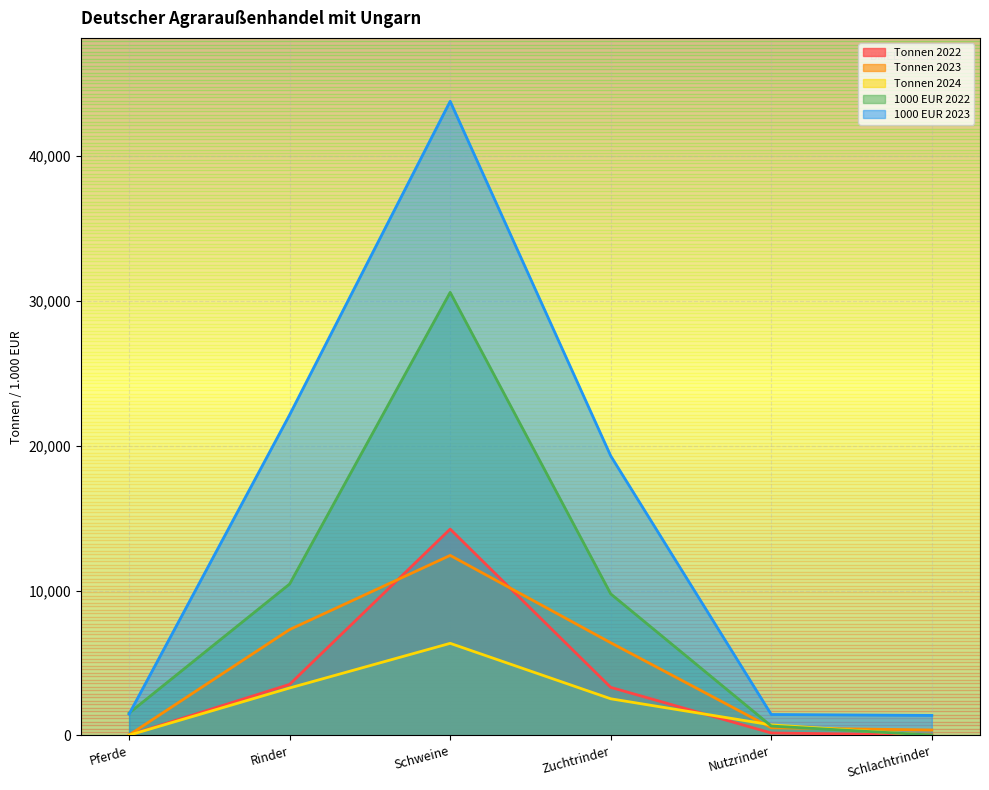

What is the highest value of the 1000 EUR 2022 series?

30578.0